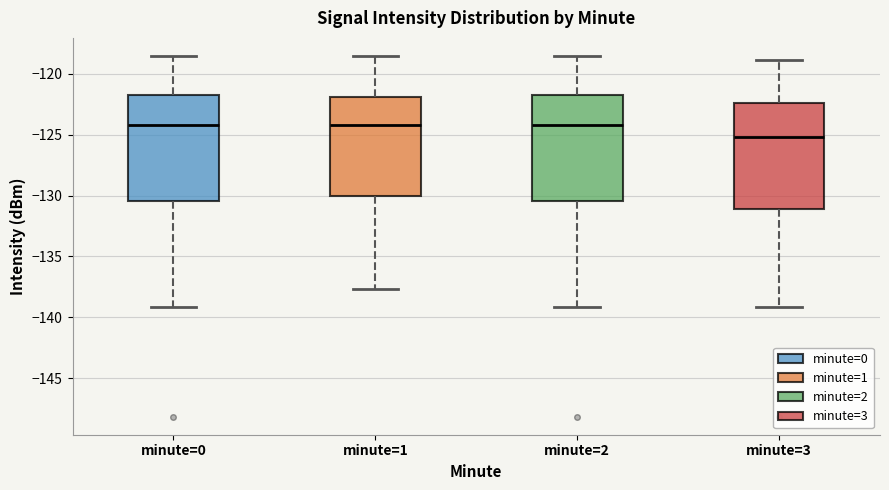

Reading left to right, read every box against the y-axis: the position of its median line, the range the box covers, and the ends of its whiskers. The values are not printed on the chart, so give them approximately, as read against the axis.

minute=0: median -124.0, box -130.5 to -121.5, whiskers -139.0 to -118.5
minute=1: median -124.0, box -130.0 to -122.0, whiskers -137.5 to -118.5
minute=2: median -124.0, box -130.5 to -121.5, whiskers -139.0 to -118.5
minute=3: median -125.0, box -131.0 to -122.5, whiskers -139.0 to -119.0